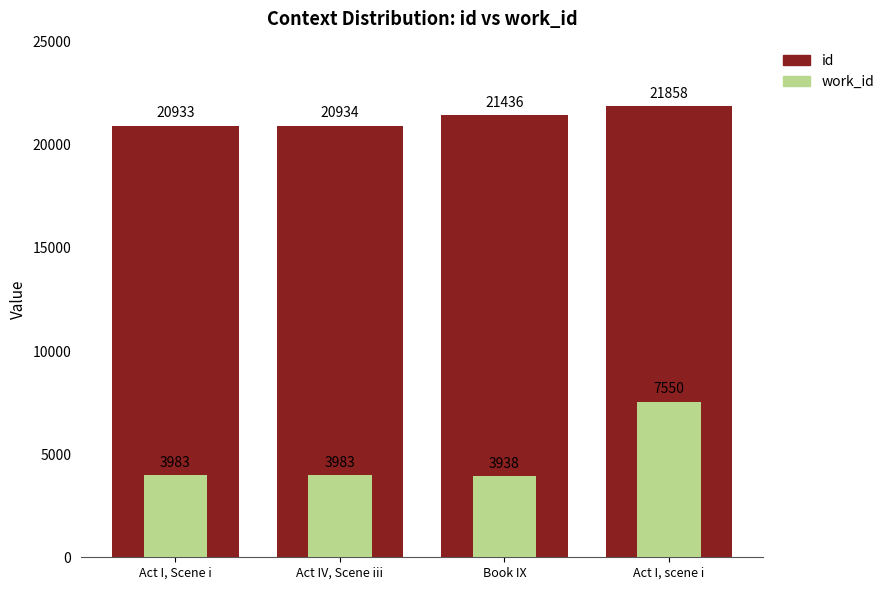

What position from the right is Act IV, Scene iii?

3